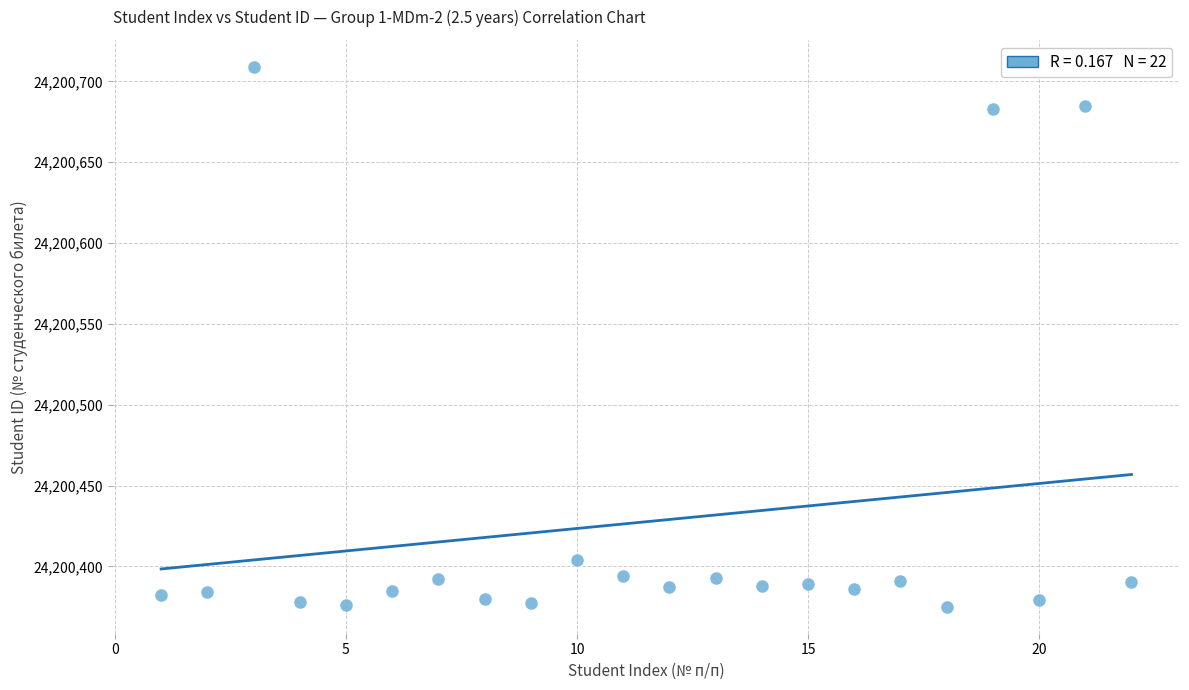

What is the range of Y values (max minus min)?

334